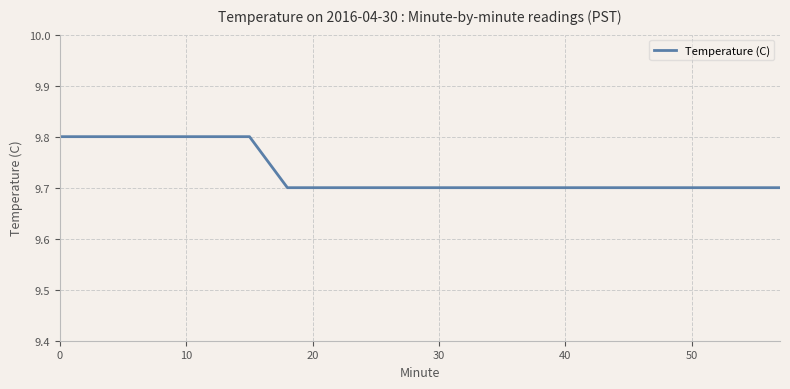

What is the smallest value displayed?

9.7